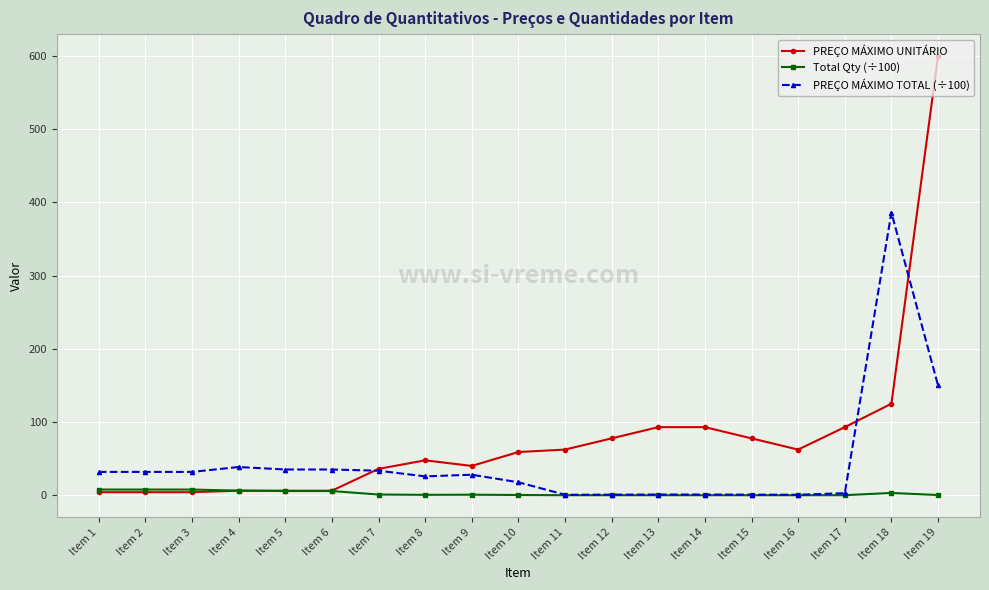

The PREÇO MÁXIMO UNITÁRIO series shows 933.9 at Item 19. True or false?

False